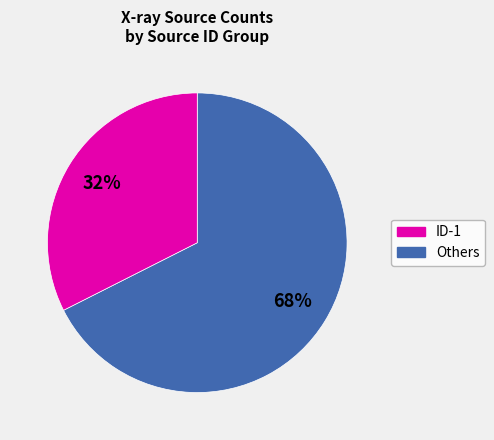

Is there any slice that represents more than half of the pie?

Yes